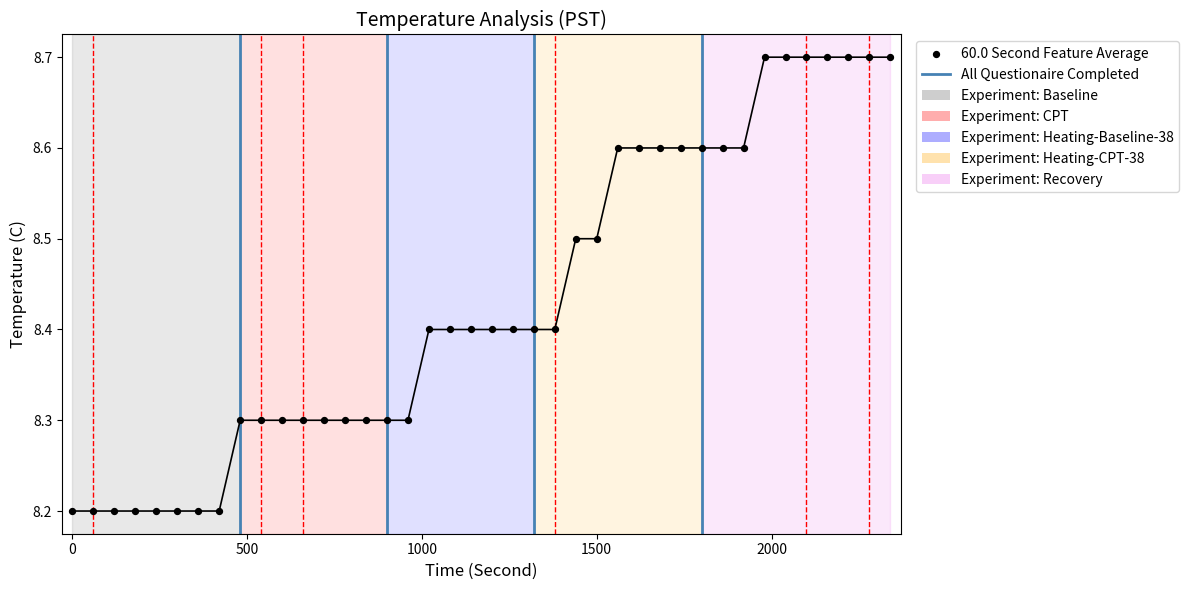

What is the range of X values (max minus min)?

2340.0